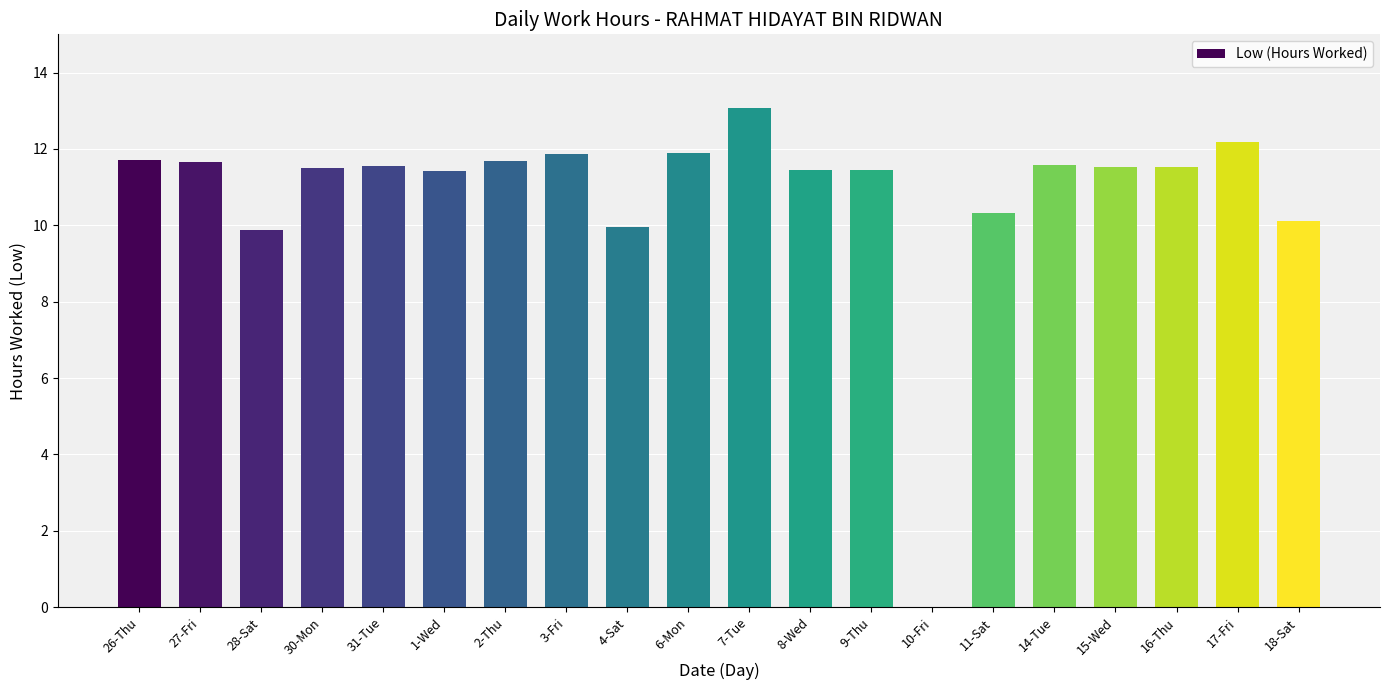

What is the change in value from 1-Wed to 7-Tue?

+1.7